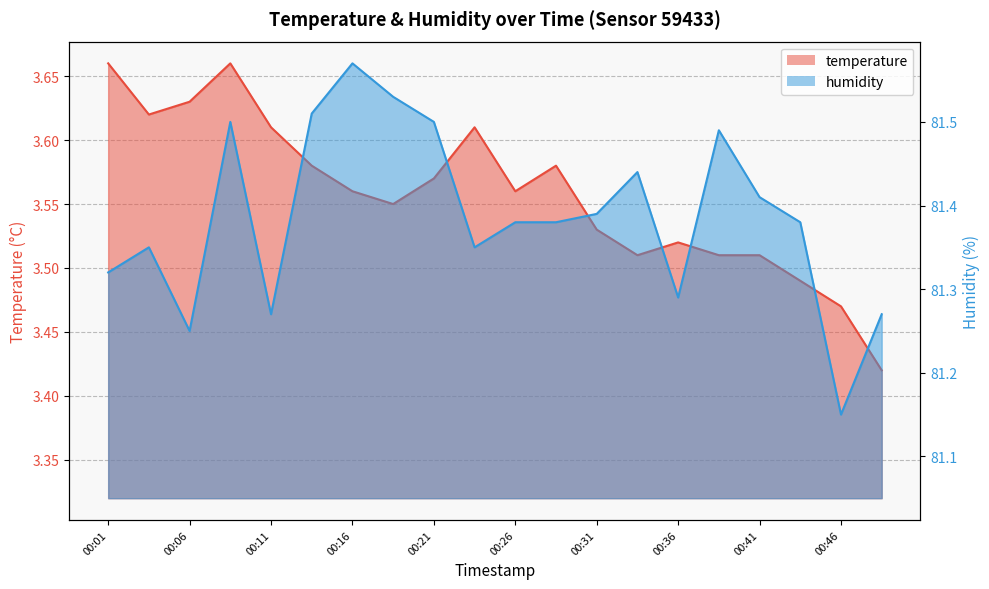

True or false: humidity and temperature intersect in this chart.

False